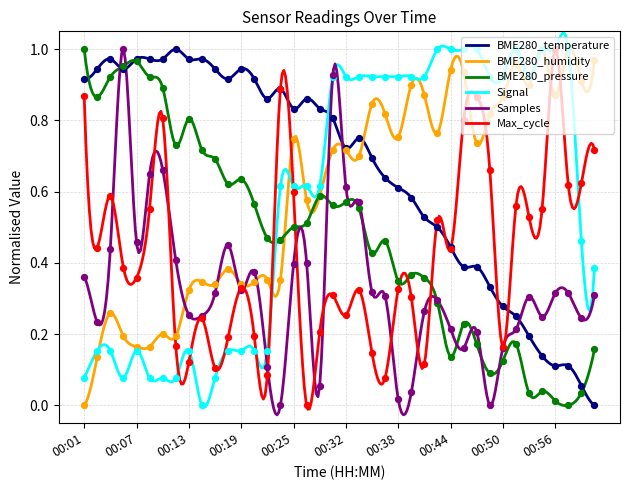

At how many categories does at least one series exceed 0?

40